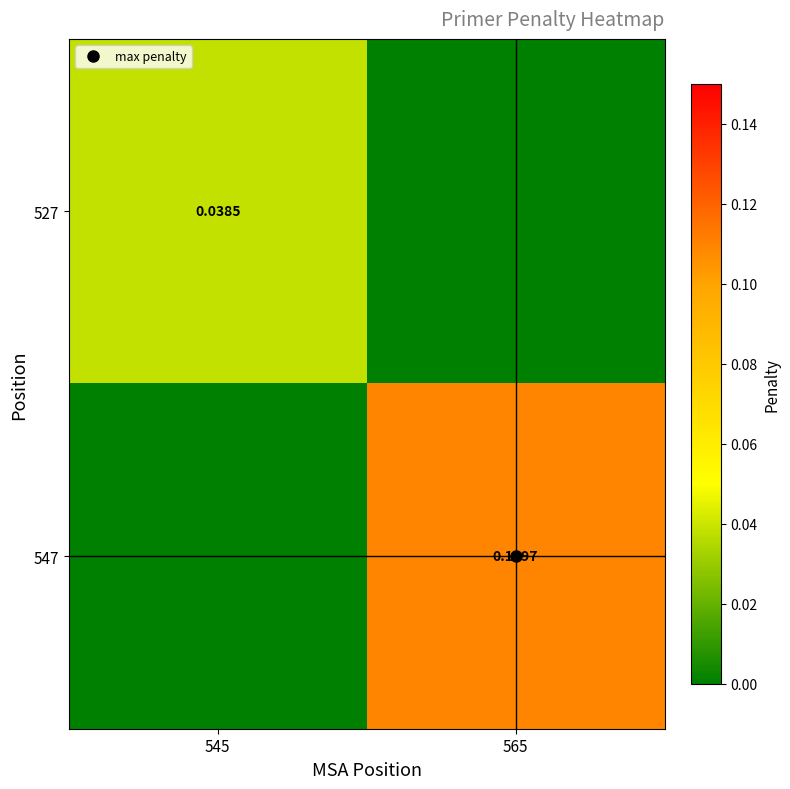

Which series has the largest range (max minus min)?

547